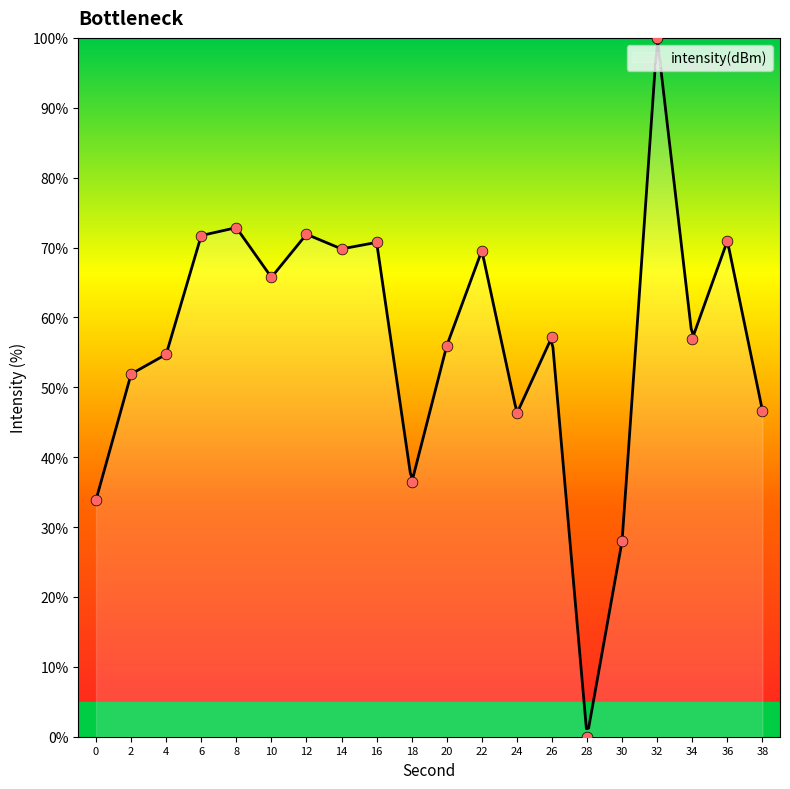

Between 36 and 28, which is larger?

36